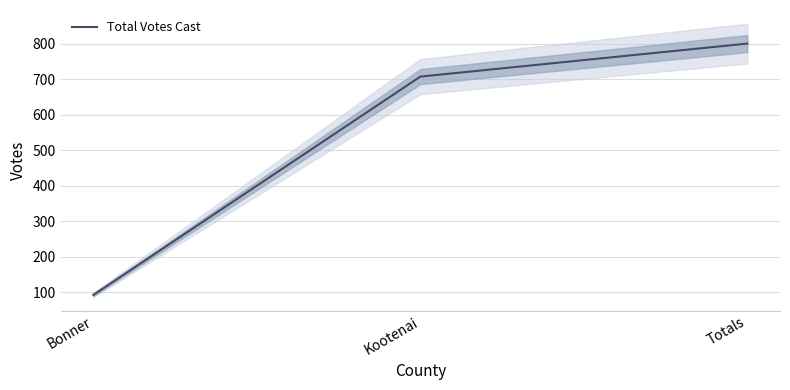

At which label is the value closest to 447?

Kootenai